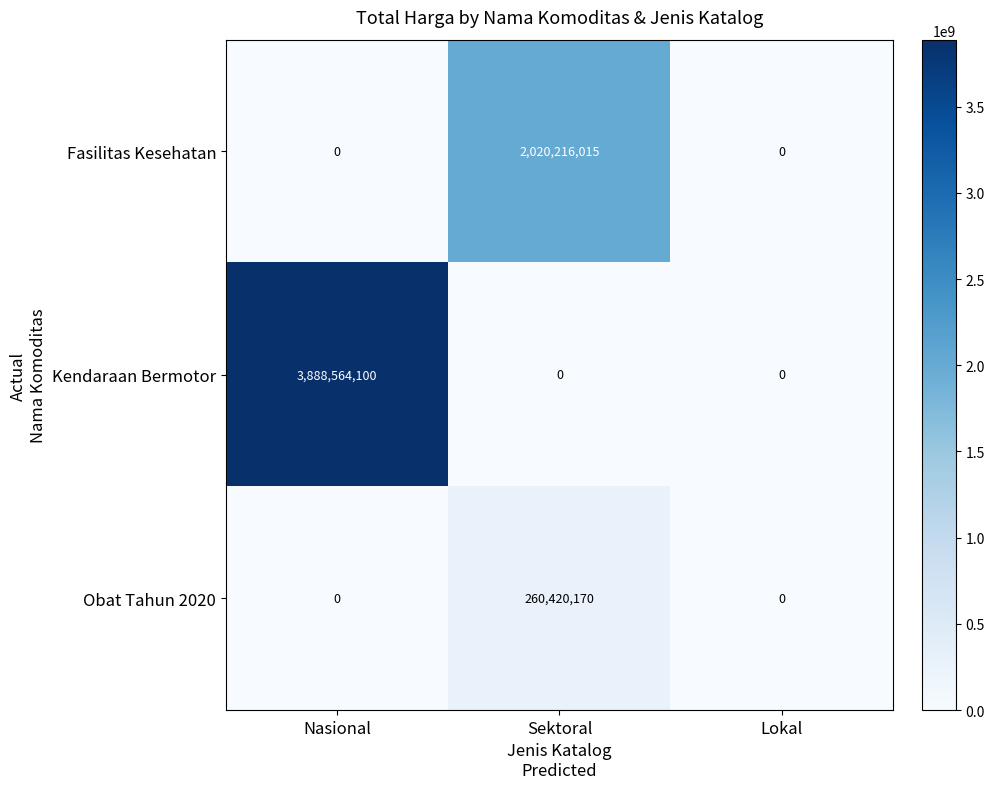

Rank the series by their average value, from highest to lowest.

Kendaraan Bermotor, Fasilitas Kesehatan, Obat Tahun 2020